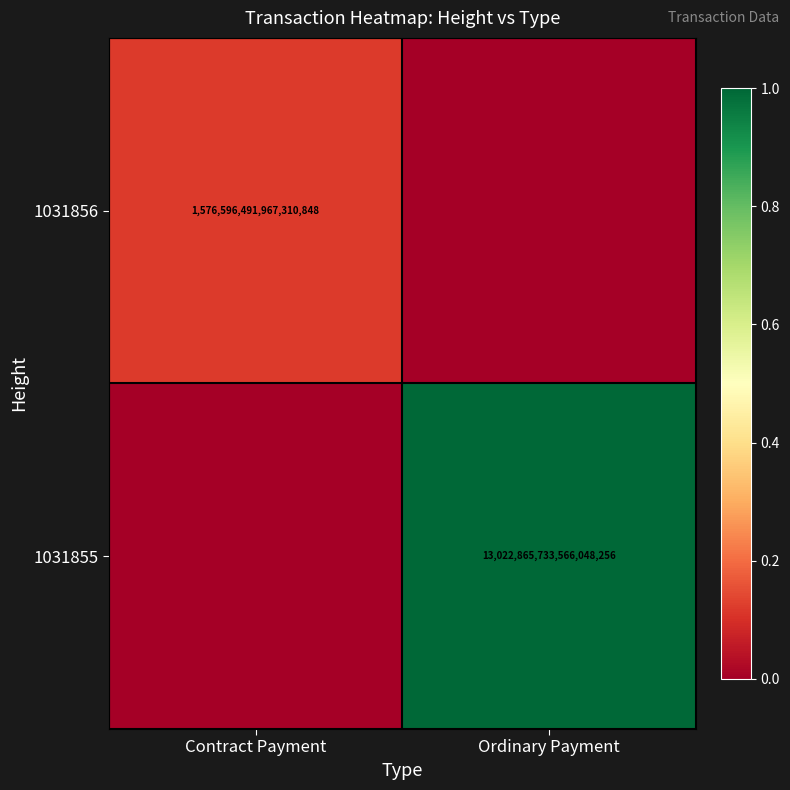

The value of 1031855 at Ordinary Payment is 13022865733566048256. True or false?

True